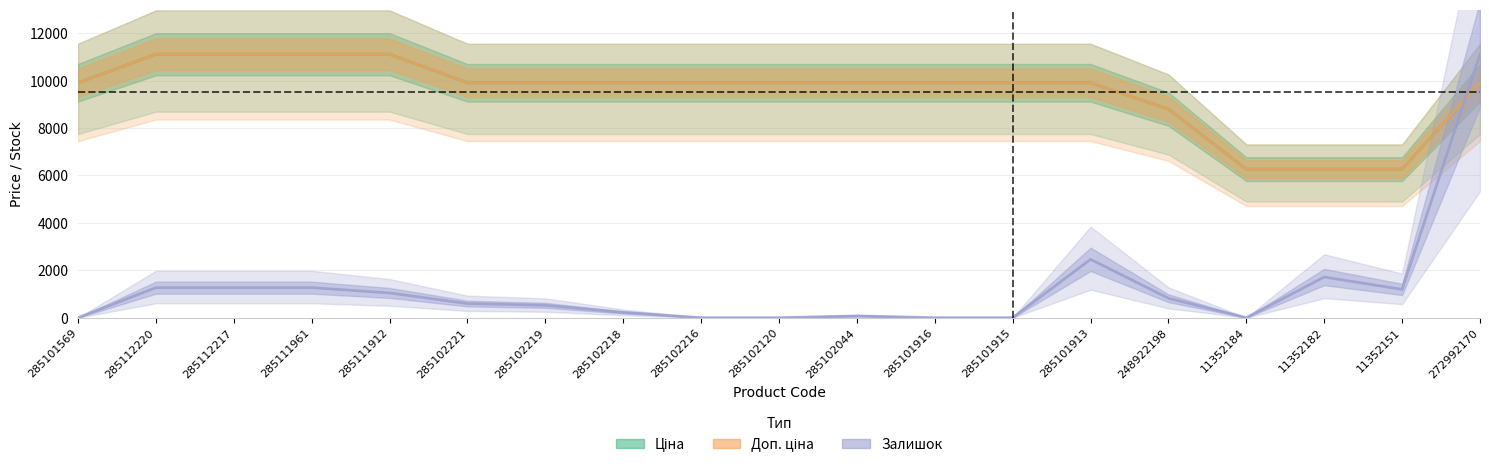

True or false: Доп. ціна has more than 0 interior local peaks.

False